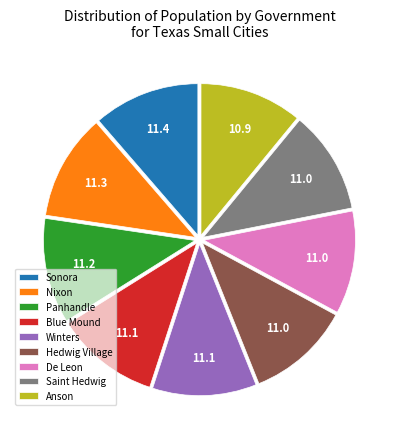

What is the ratio of the value at De Leon to the value at Hedwig Village?

1.0